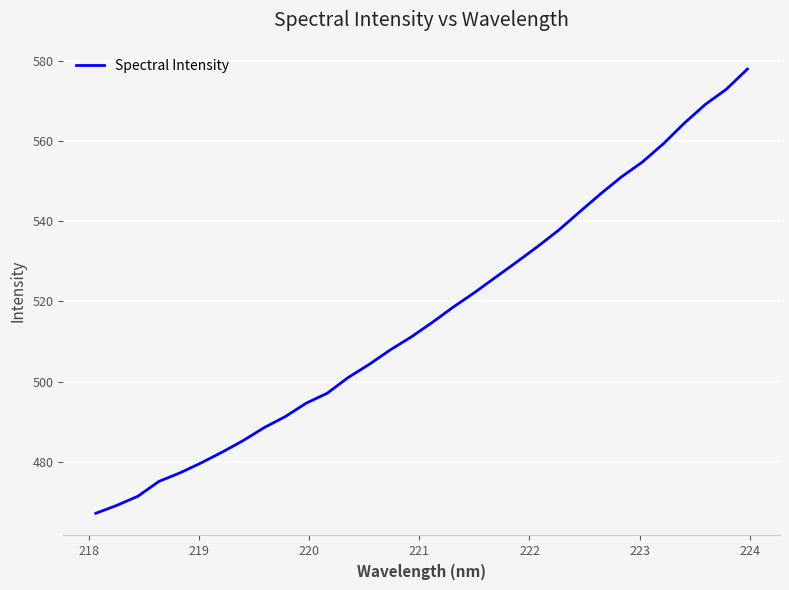

What is the difference between the maximum and minimum values?

110.8